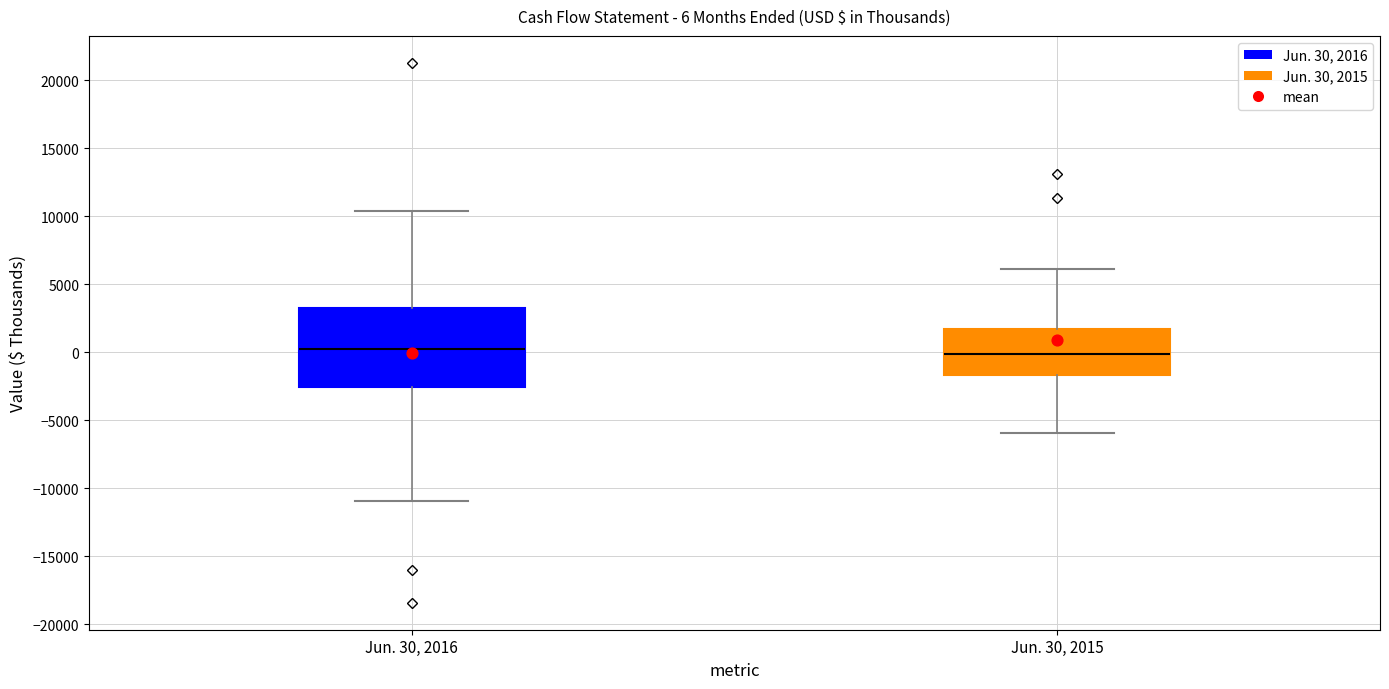

Which box is the tallest, from its lower edge to its upper edge?

Jun. 30, 2016